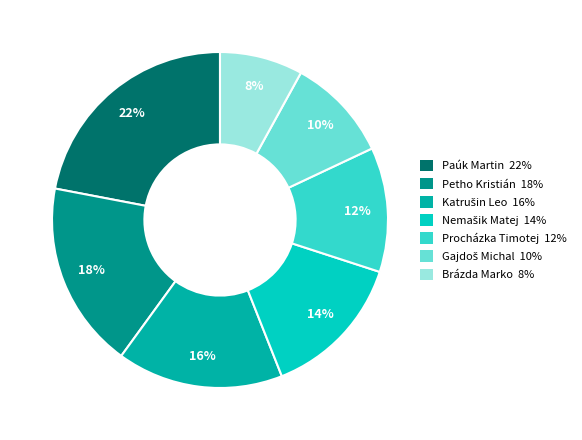

Between Procházka Timotej and Brázda Marko, which is larger?

Procházka Timotej